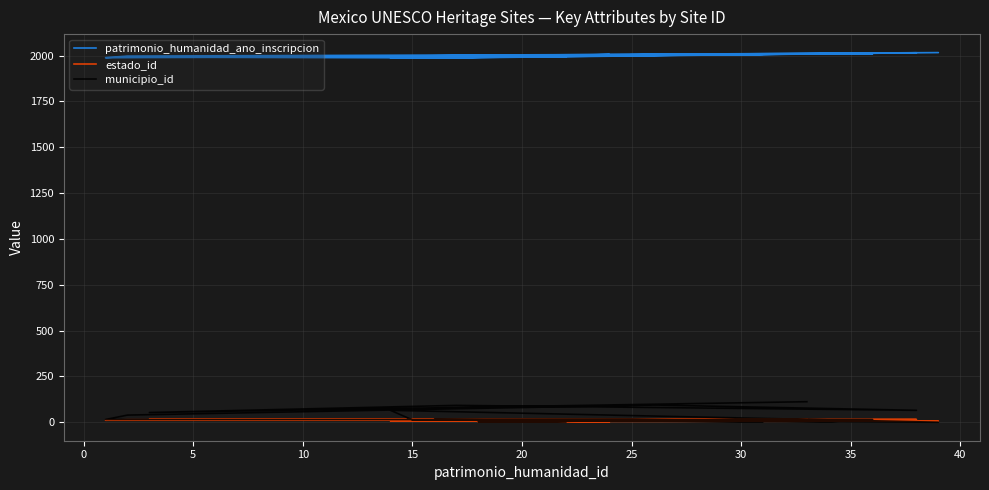

What is the maximum value shown in the chart?

2016